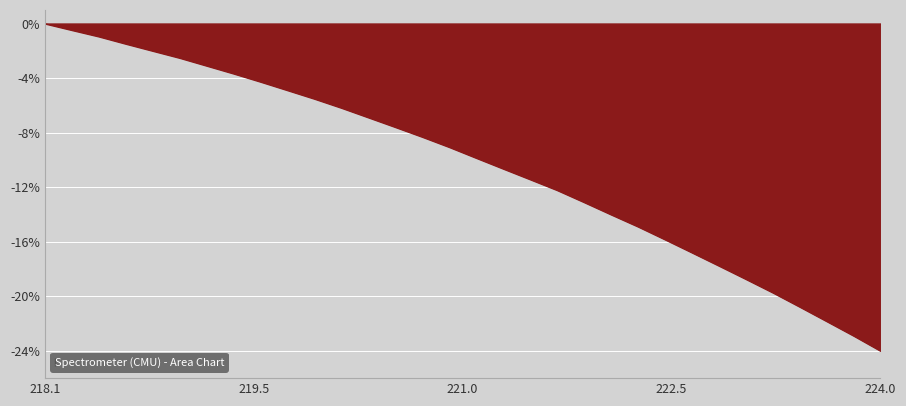

What is the smallest value displayed?

-24.0